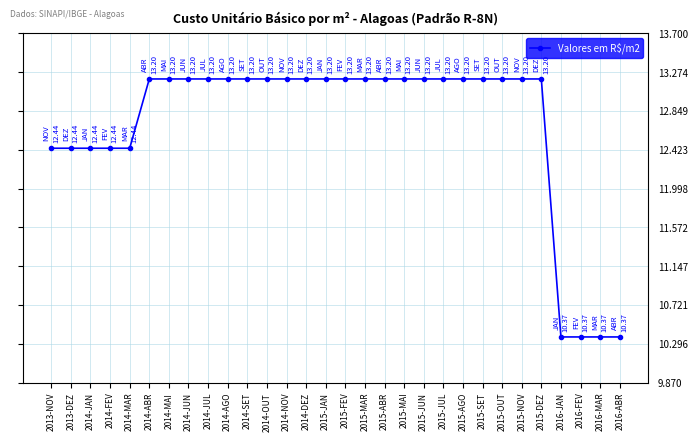

What is the smallest value displayed?

10.4